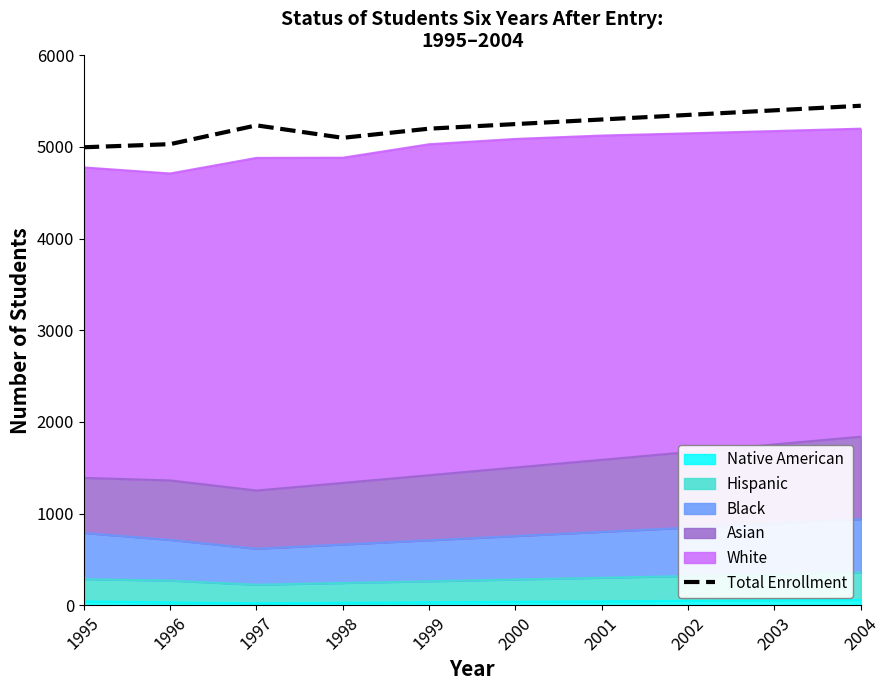

How many points are higher than both their immediate neighbors (excluding endpoints)?

1